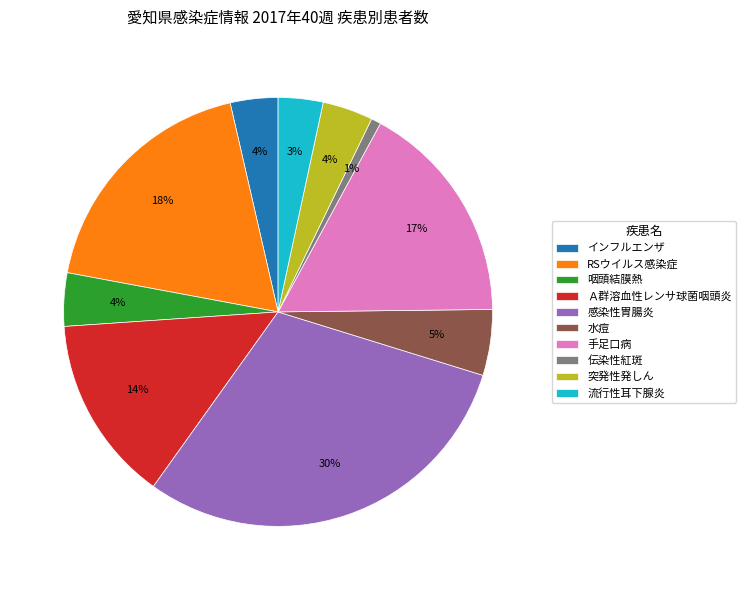

Between 咽頭結膜熱 and RSウイルス感染症, which is larger?

RSウイルス感染症